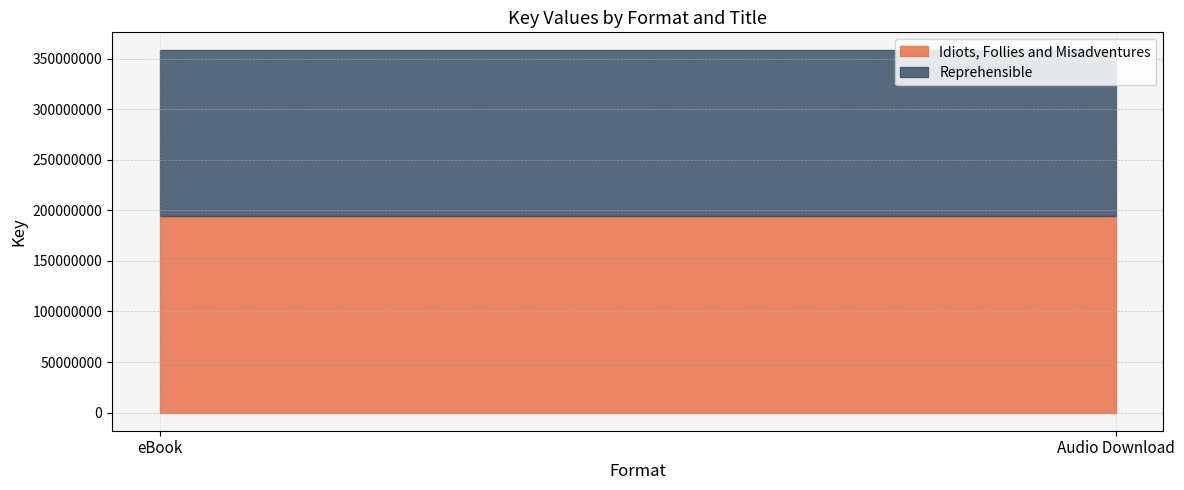

True or false: Idiots, Follies and Misadventures has a value of 194023652 at eBook.

True